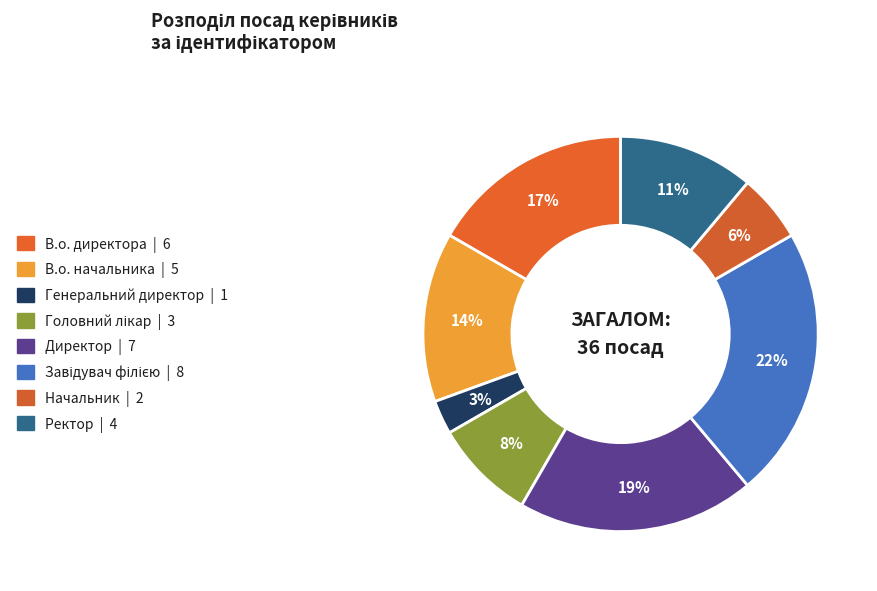

How many segments does this pie chart have?

8